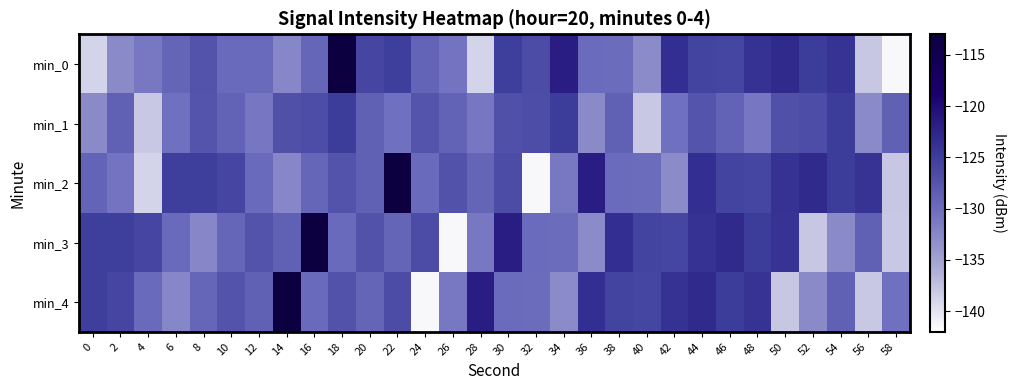

Which series has the widest spread of values?

min_0